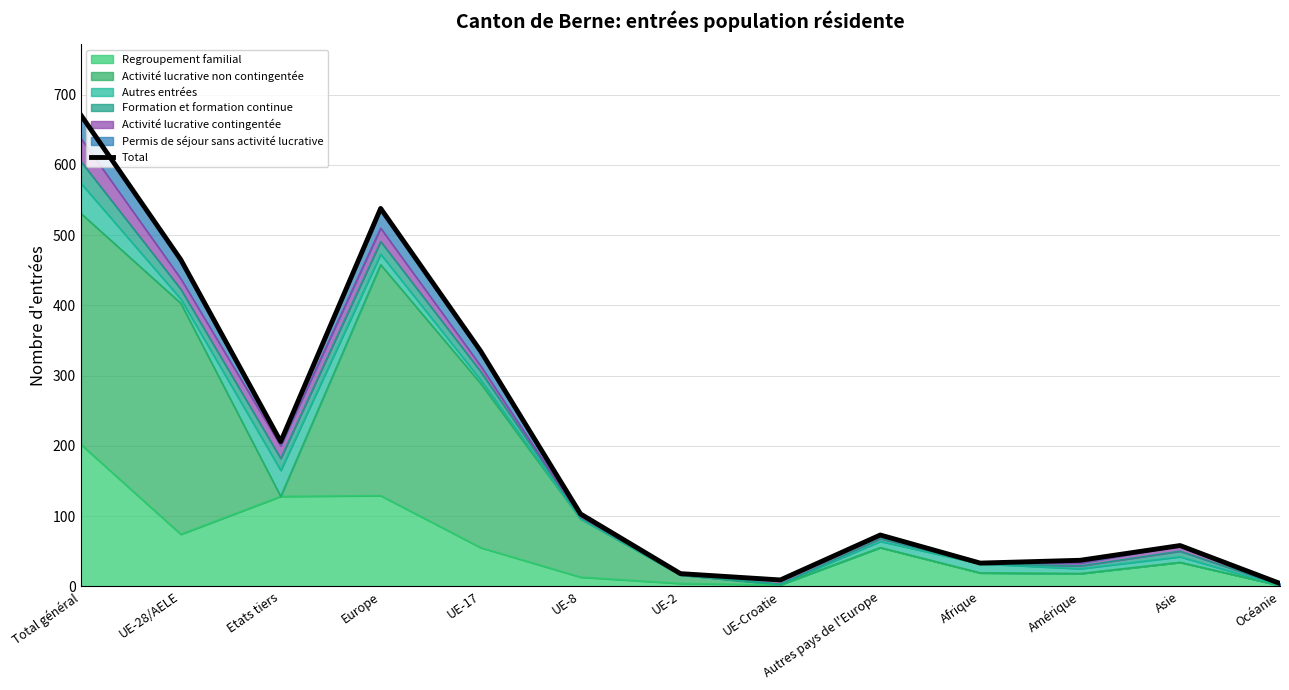

How many values are below 73?

6